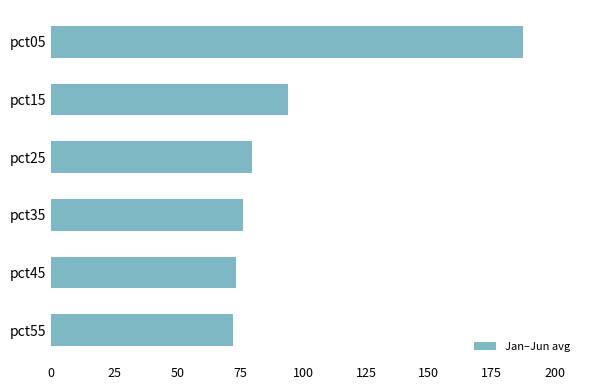

What is the difference between the values at pct15 and pct25?

14.3